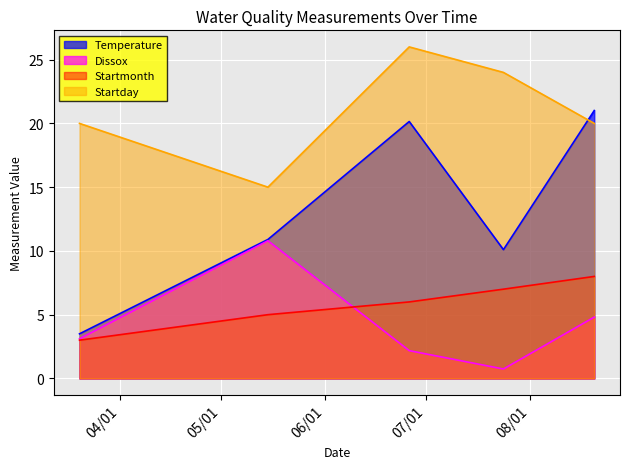

True or false: Temperature and Dissox intersect in this chart.

False